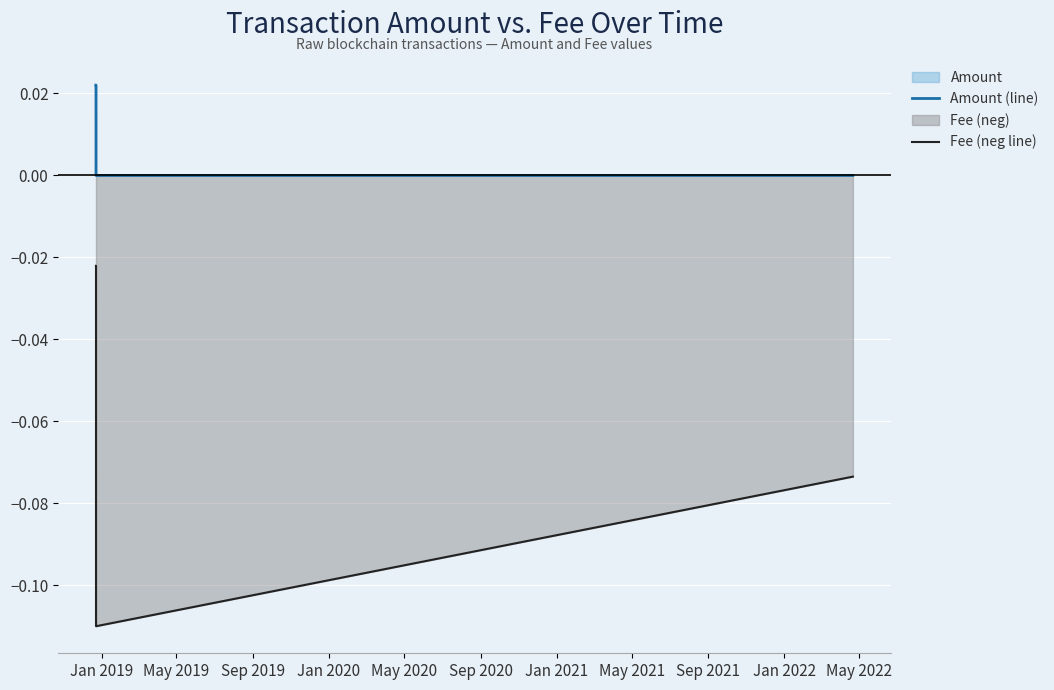

How many lines are shown in the chart?

2